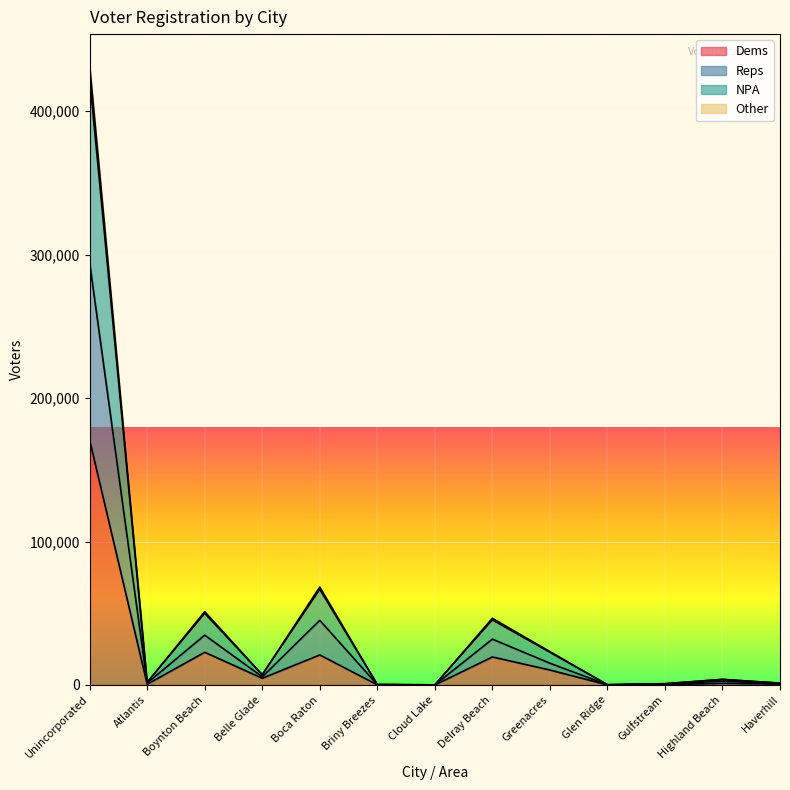

Reading right to left, what are all the values shown in this chart?

Dems: 551	1152	190	41	10424	19505	24	85	20928	4658	22785	489	170683
Reps: 1269	3907	868	169	23254	46455	78	300	68252	7150	51100	1838	432081
NPA: 1248	3824	842	160	22770	45309	77	294	66653	7096	49934	1785	422821
Other: 877	2699	619	108	15162	31954	51	213	45050	5685	34728	1342	294259